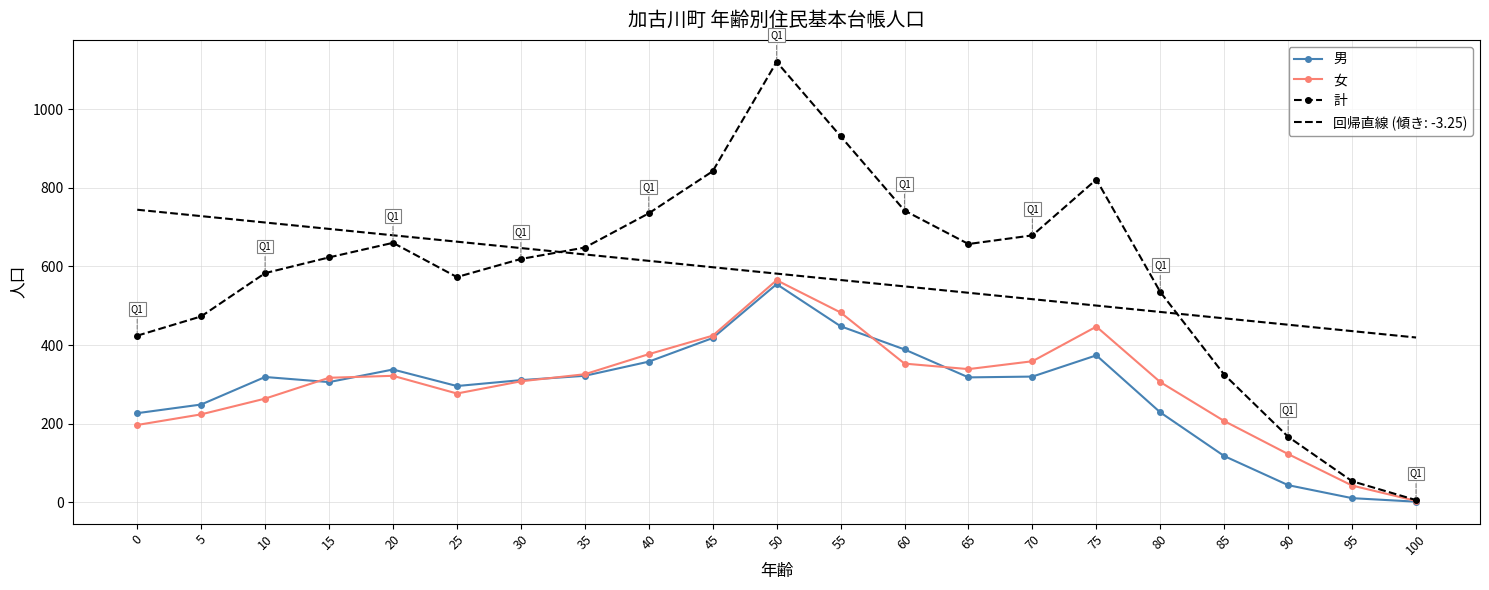

At 85, list the series in order from smallest to largest.

男, 女, 計, 回帰直線 (傾き: -3.25)